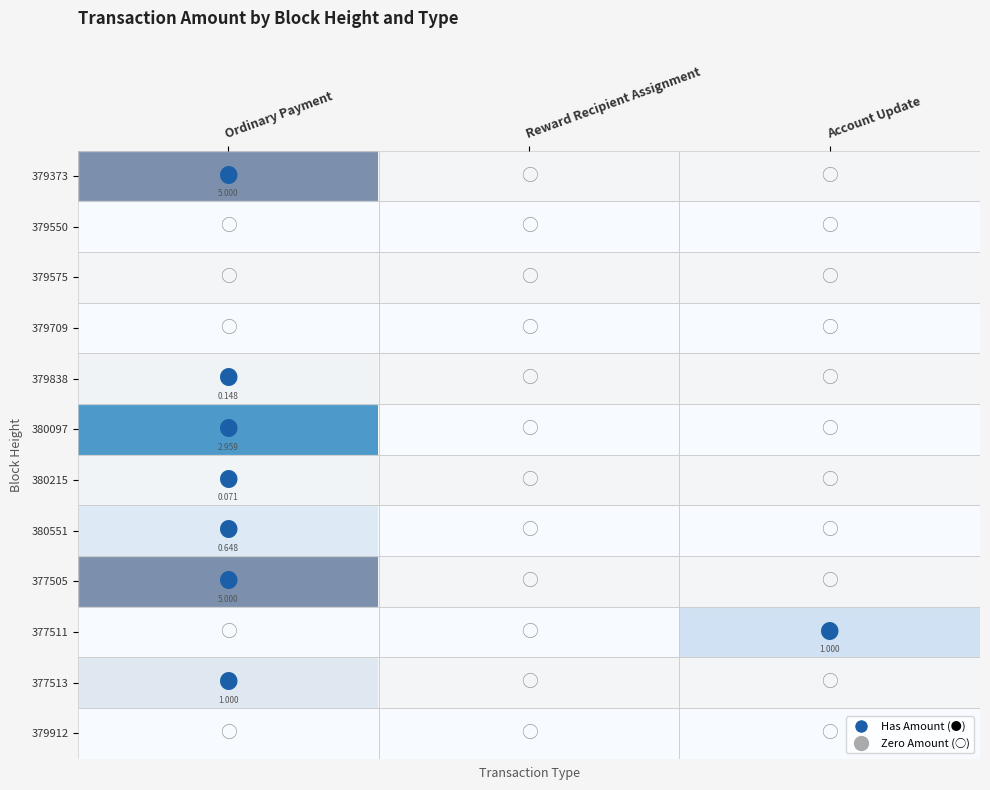

Which series has the largest total across all categories?

379373